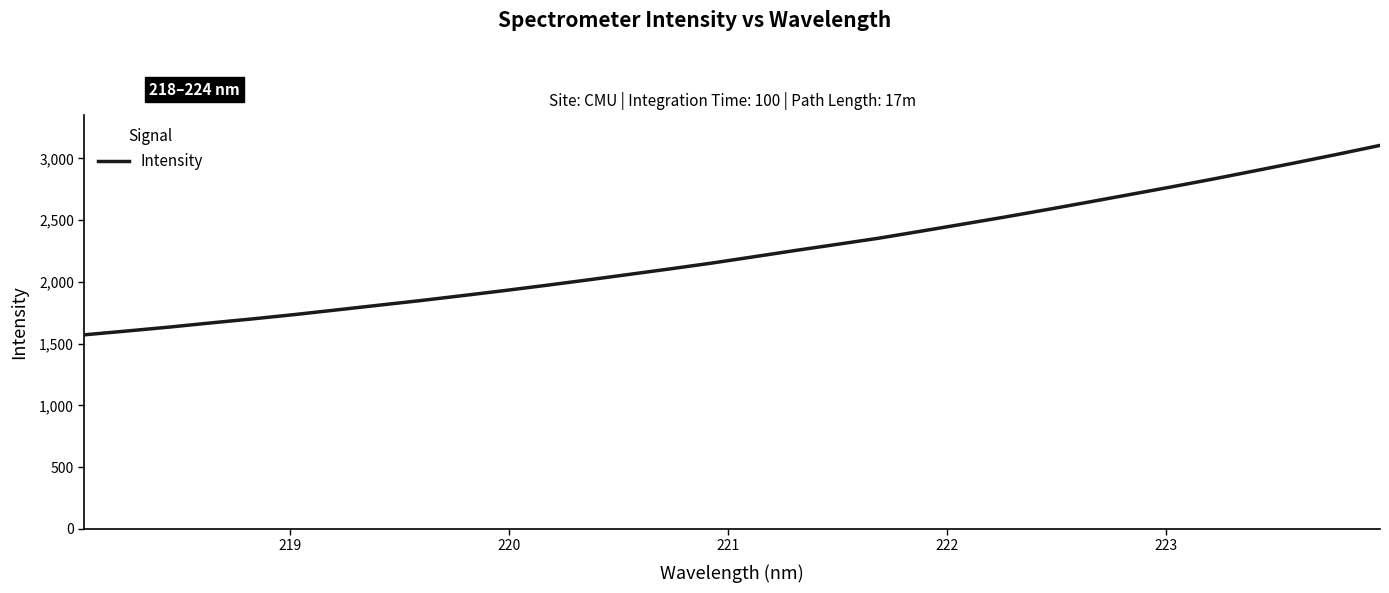

What is the sum of all values?

71492.4